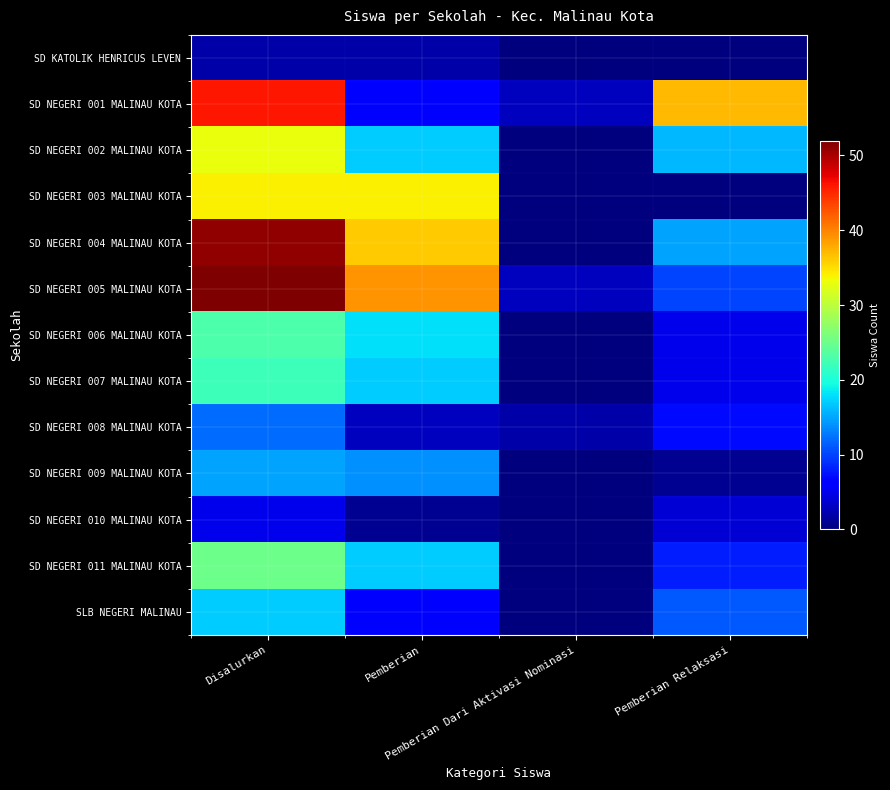

Reading left to right, what are all the values shown in this chart?

SD KATOLIK HENRICUS LEVEN: Disalurkan=2	Pemberian=2	Pemberian Dari Aktivasi Nominasi=0	Pemberian Relaksasi=0
SD NEGERI 001 MALINAU KOTA: Disalurkan=46	Pemberian=6	Pemberian Dari Aktivasi Nominasi=3	Pemberian Relaksasi=37
SD NEGERI 002 MALINAU KOTA: Disalurkan=33	Pemberian=17	Pemberian Dari Aktivasi Nominasi=0	Pemberian Relaksasi=16
SD NEGERI 003 MALINAU KOTA: Disalurkan=34	Pemberian=34	Pemberian Dari Aktivasi Nominasi=0	Pemberian Relaksasi=0
SD NEGERI 004 MALINAU KOTA: Disalurkan=51	Pemberian=36	Pemberian Dari Aktivasi Nominasi=0	Pemberian Relaksasi=15
SD NEGERI 005 MALINAU KOTA: Disalurkan=52	Pemberian=39	Pemberian Dari Aktivasi Nominasi=3	Pemberian Relaksasi=10
SD NEGERI 006 MALINAU KOTA: Disalurkan=23	Pemberian=18	Pemberian Dari Aktivasi Nominasi=0	Pemberian Relaksasi=5
SD NEGERI 007 MALINAU KOTA: Disalurkan=22	Pemberian=17	Pemberian Dari Aktivasi Nominasi=0	Pemberian Relaksasi=5
SD NEGERI 008 MALINAU KOTA: Disalurkan=12	Pemberian=3	Pemberian Dari Aktivasi Nominasi=2	Pemberian Relaksasi=7
SD NEGERI 009 MALINAU KOTA: Disalurkan=15	Pemberian=14	Pemberian Dari Aktivasi Nominasi=0	Pemberian Relaksasi=1
SD NEGERI 010 MALINAU KOTA: Disalurkan=5	Pemberian=1	Pemberian Dari Aktivasi Nominasi=0	Pemberian Relaksasi=4
SD NEGERI 011 MALINAU KOTA: Disalurkan=25	Pemberian=17	Pemberian Dari Aktivasi Nominasi=0	Pemberian Relaksasi=8
SLB NEGERI MALINAU: Disalurkan=17	Pemberian=6	Pemberian Dari Aktivasi Nominasi=0	Pemberian Relaksasi=11